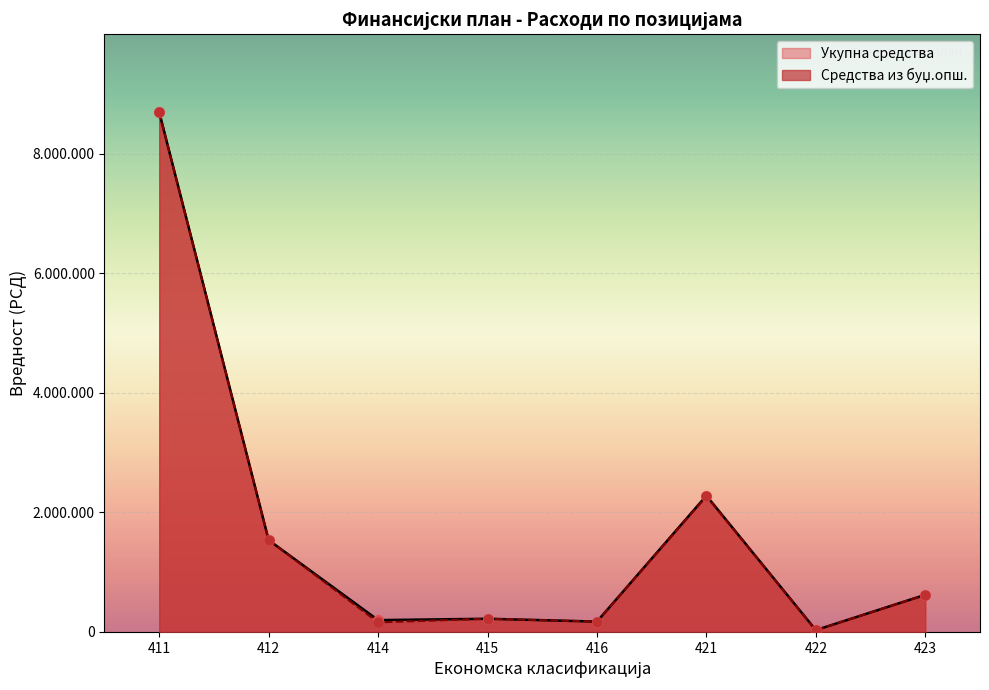

Is the value of Укупна средства at 416 greater than the value of Средства из буџ.опш. at 422?

Yes